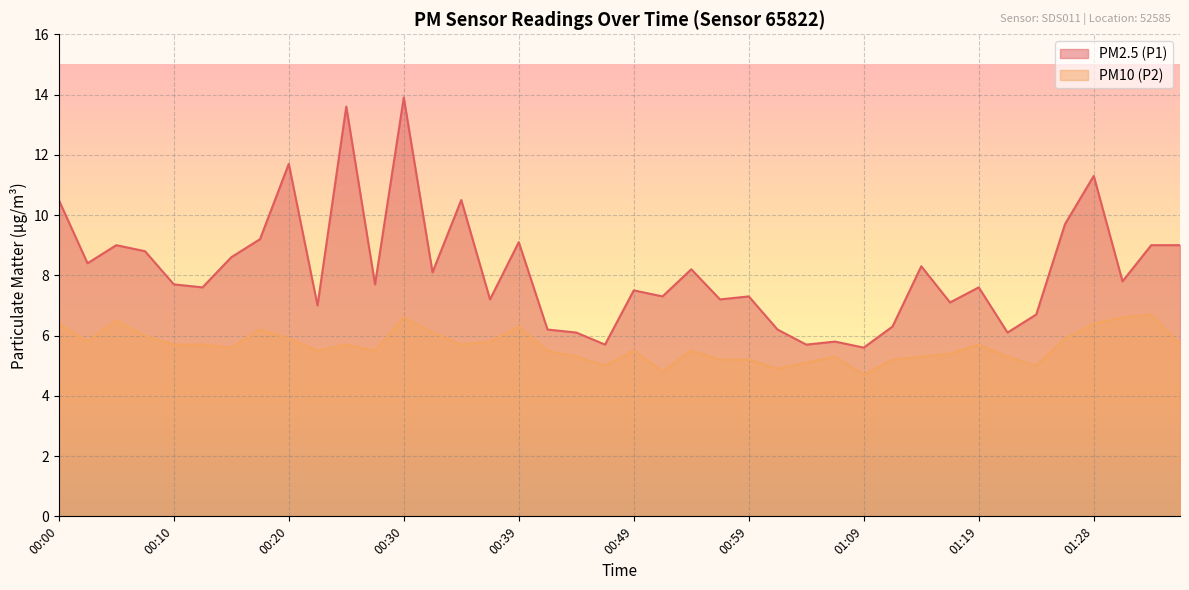

What is the maximum value shown in the chart?

13.9